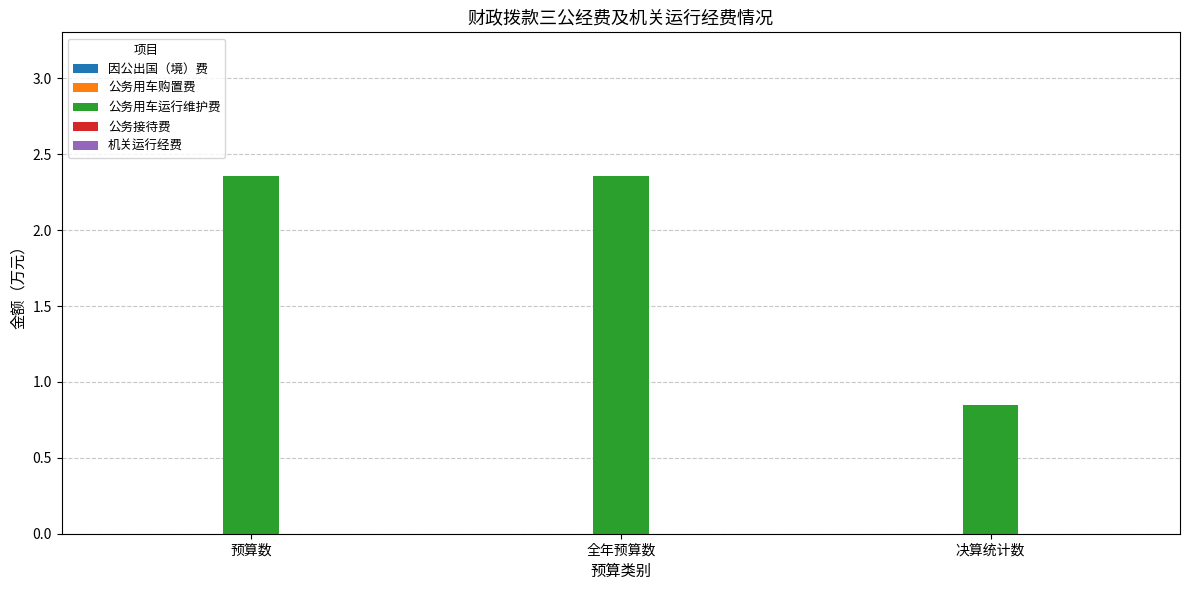

Between 全年预算数 and 决算统计数, which is larger?

全年预算数